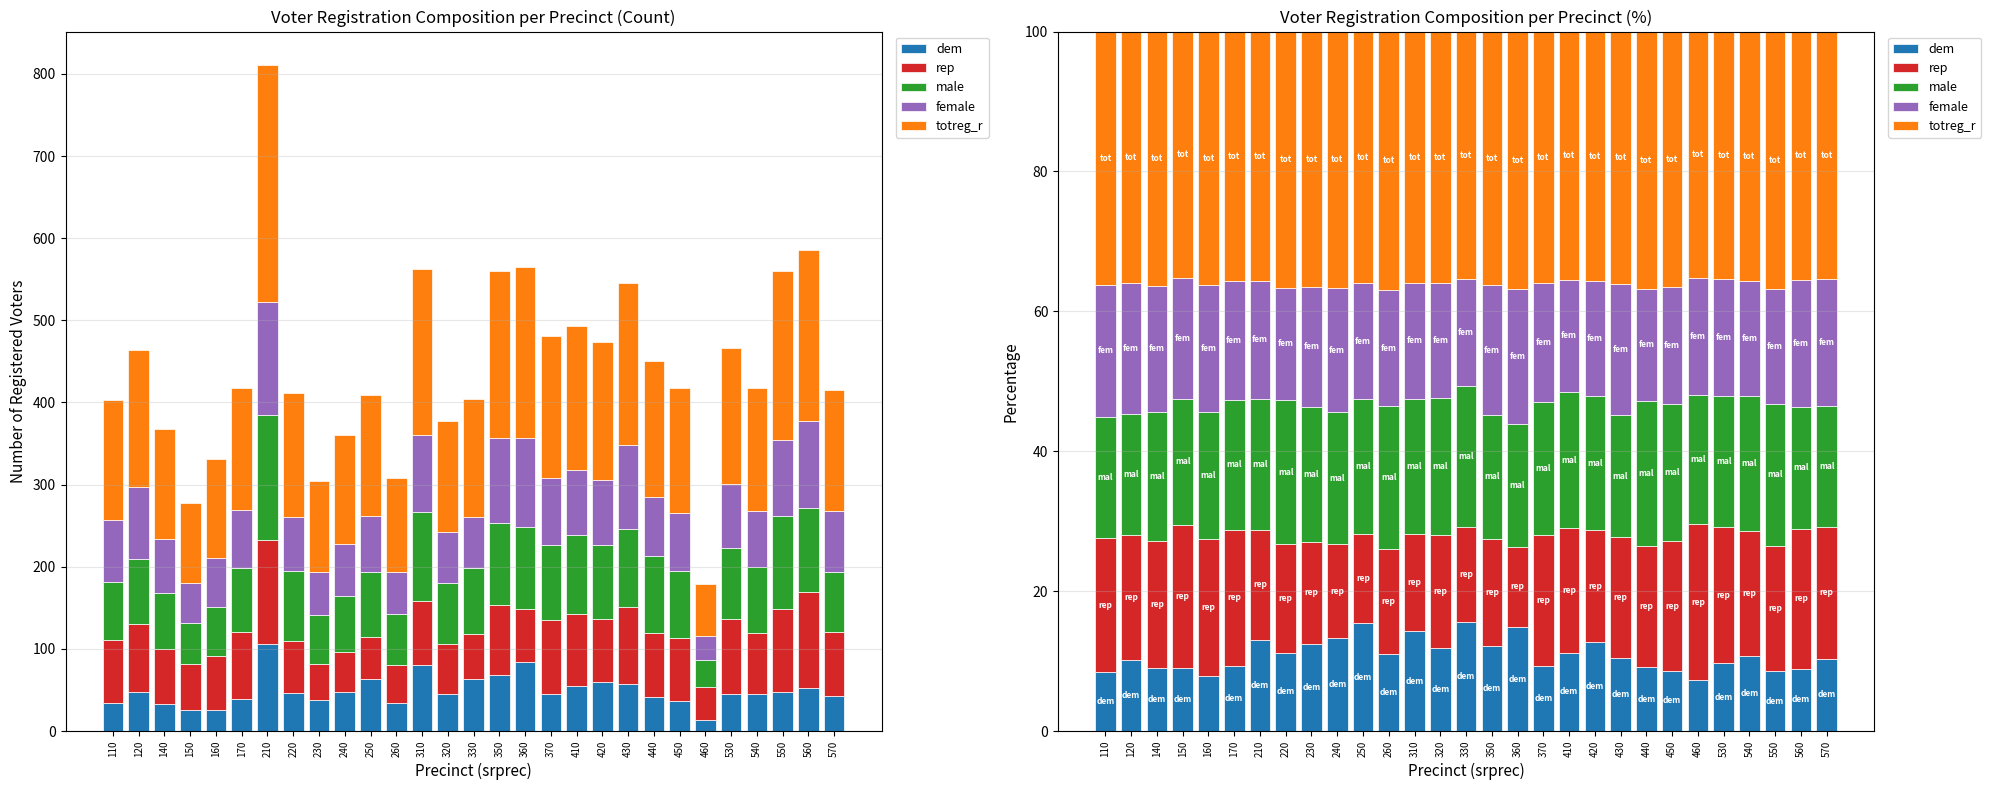

List the series in order of their peak value, lowest first.

dem, female, male, rep, totreg_r